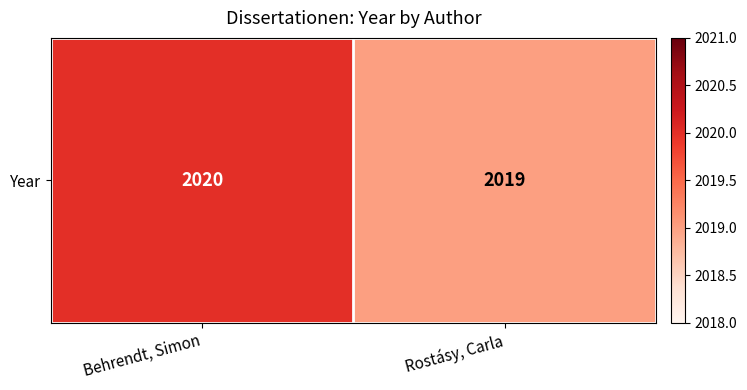

Which label corresponds to the largest value in the chart?

Behrendt, Simon